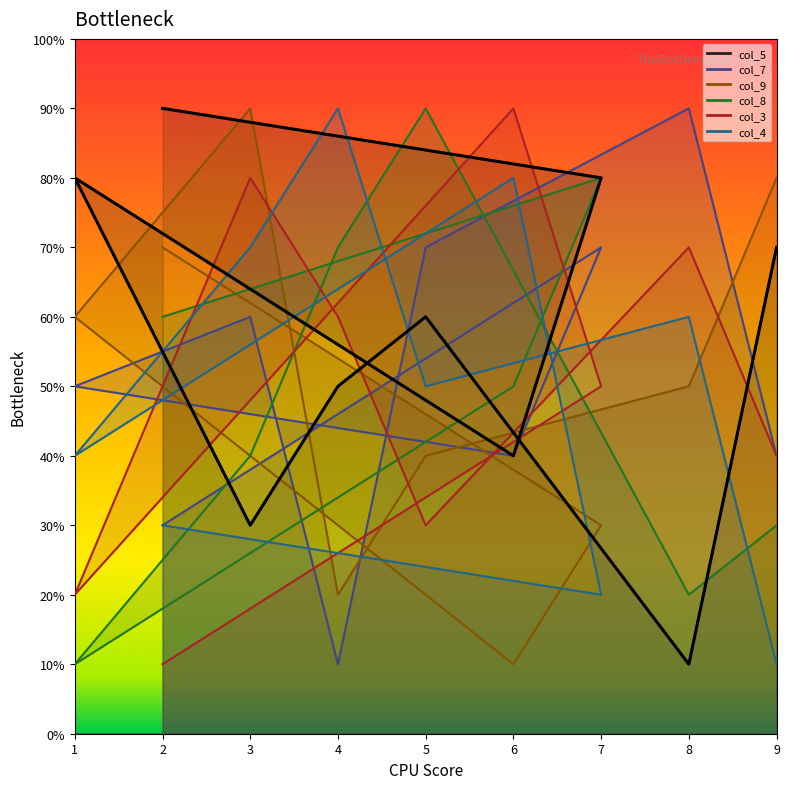

In col_5, how many points are lower than both neighbors (excluding endpoints)?

3